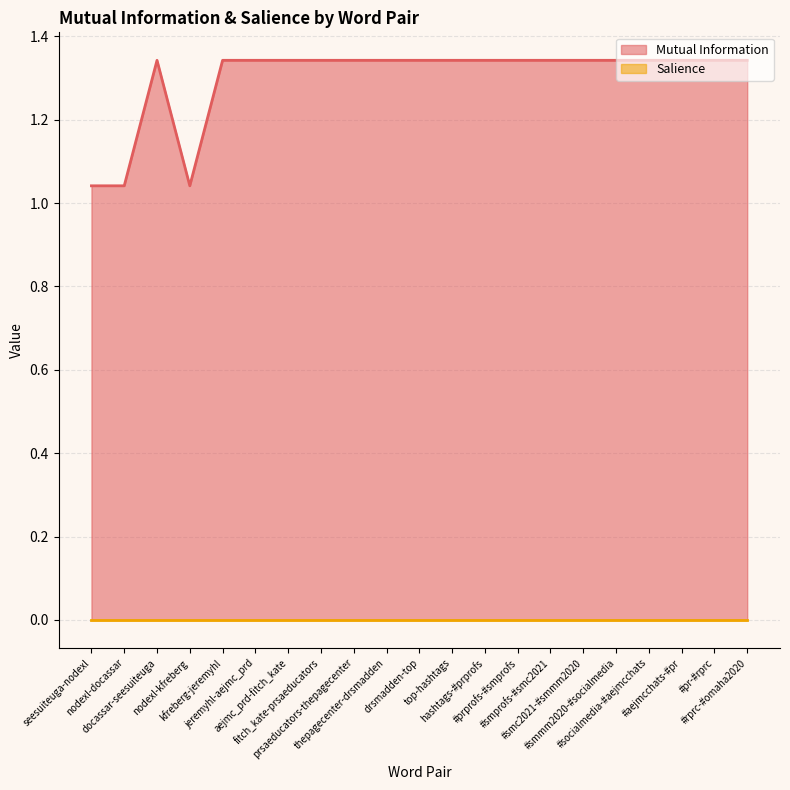

Reading left to right, what are all the values shown in this chart?

1.0	1.0	1.3	1.0	1.3	1.3	1.3	1.3	1.3	1.3	1.3	1.3	1.3	1.3	1.3	1.3	1.3	1.3	1.3	1.3	1.3